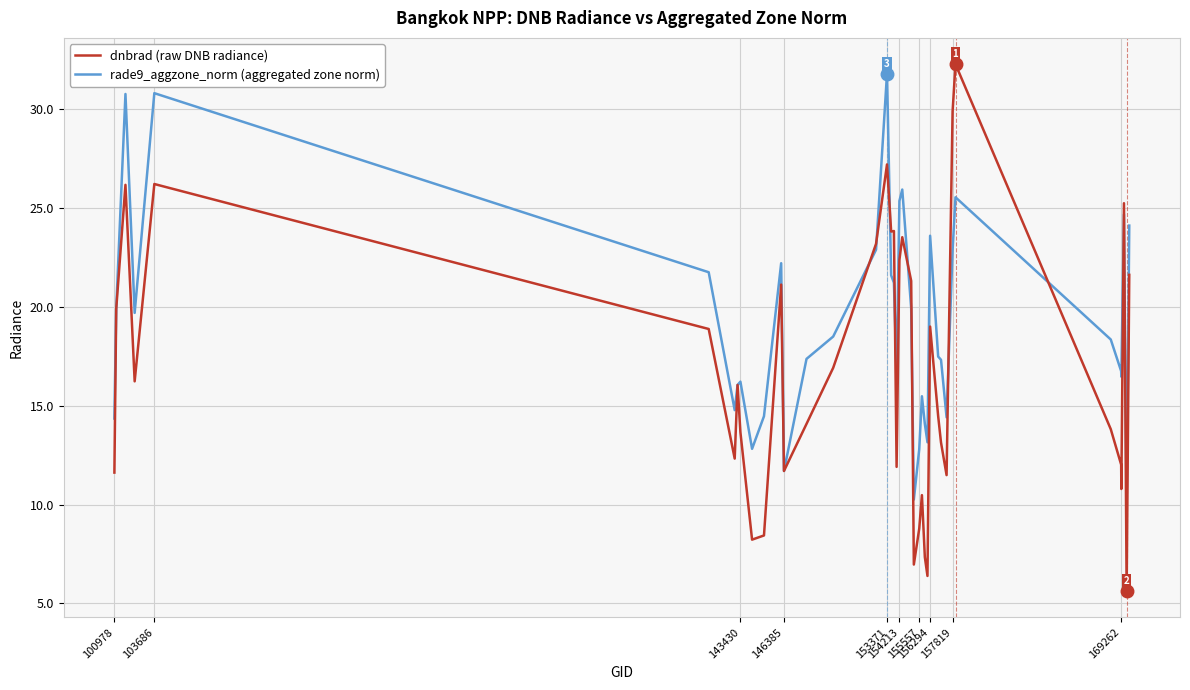

Which series has the largest range (max minus min)?

dnbrad (raw DNB radiance)